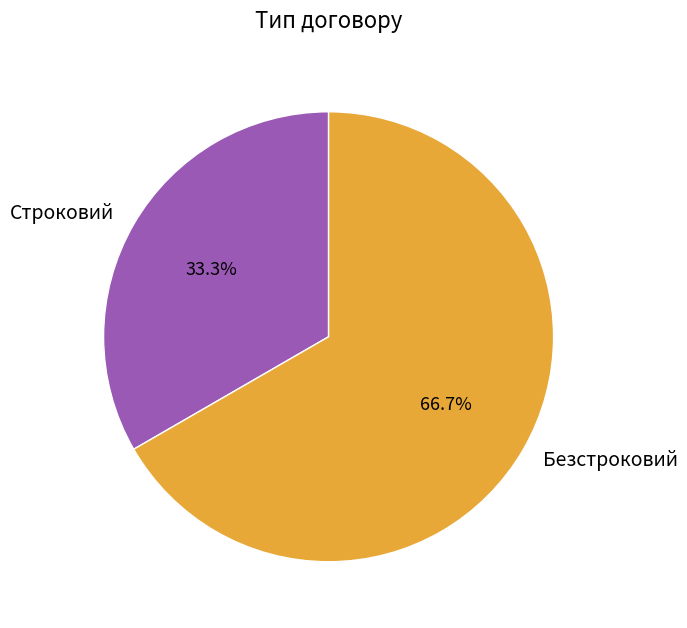

Between Безстроковий and Строковий, which is larger?

Безстроковий